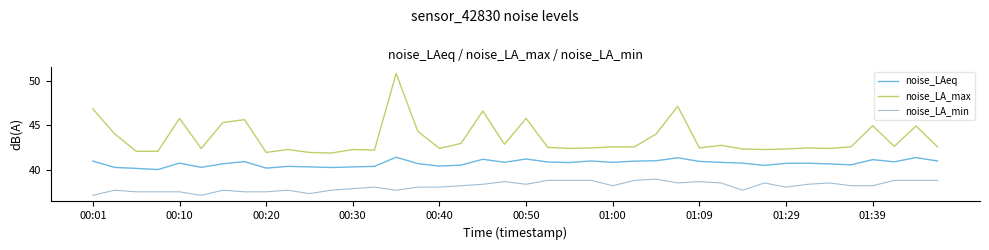

Which series has the largest total across all categories?

noise_LA_max